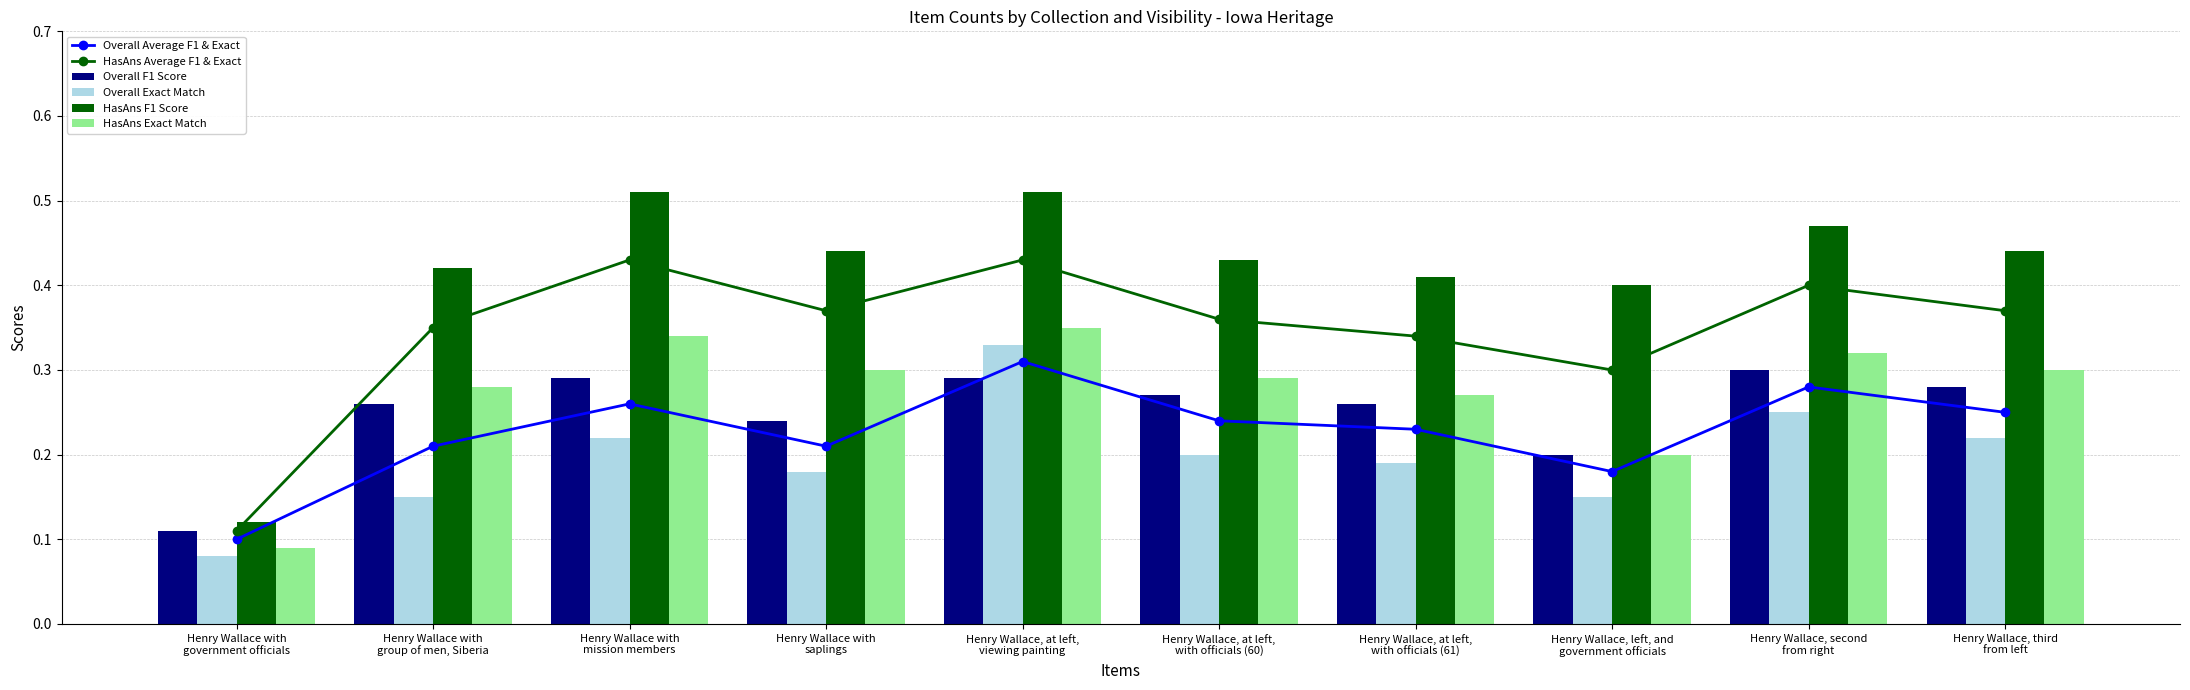

How many HasAns F1 Score values are between 0 and 1?

10